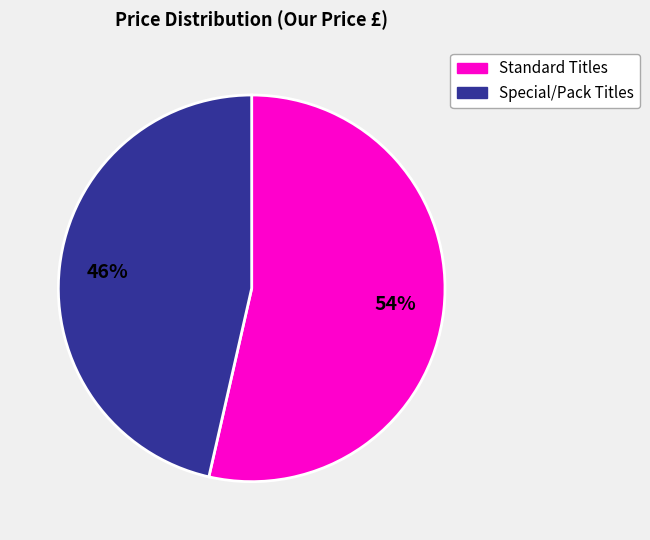

Approximately how many times larger is the value at Standard Titles compared to Special/Pack Titles?

1.2